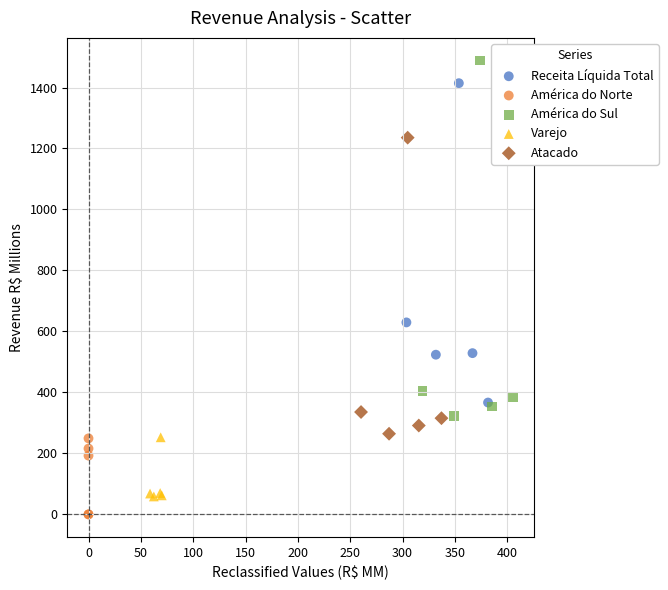

What are all the series names shown in the legend?

Receita Líquida Total, América do Norte, América do Sul, Varejo, Atacado